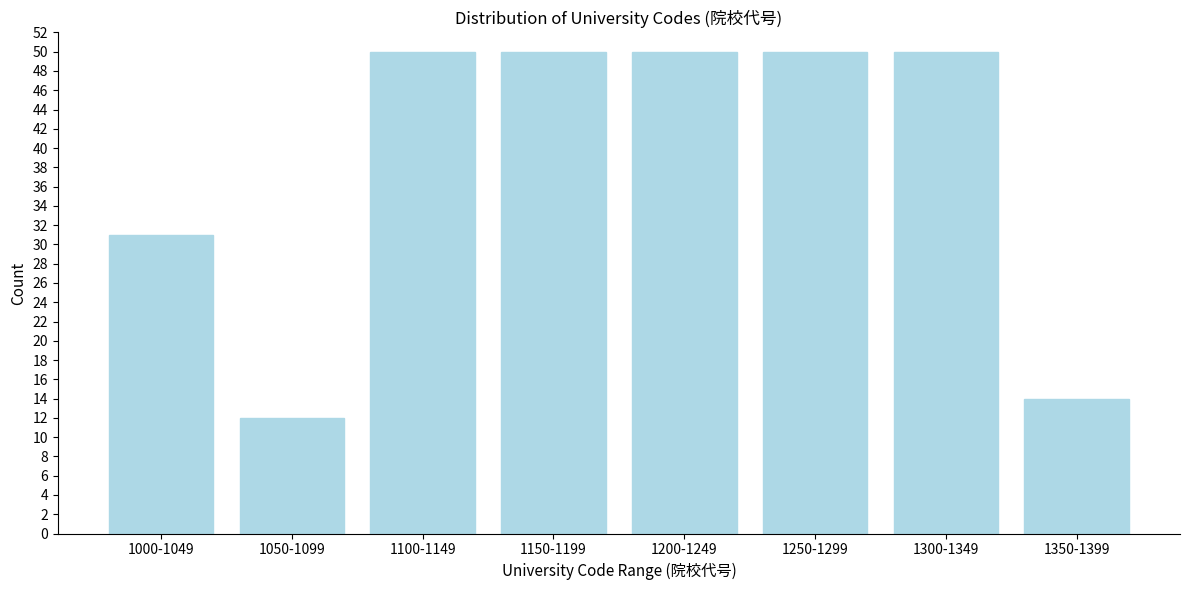

Reading left to right, transcribe all the data shown in this chart.

31	12	50	50	50	50	50	14